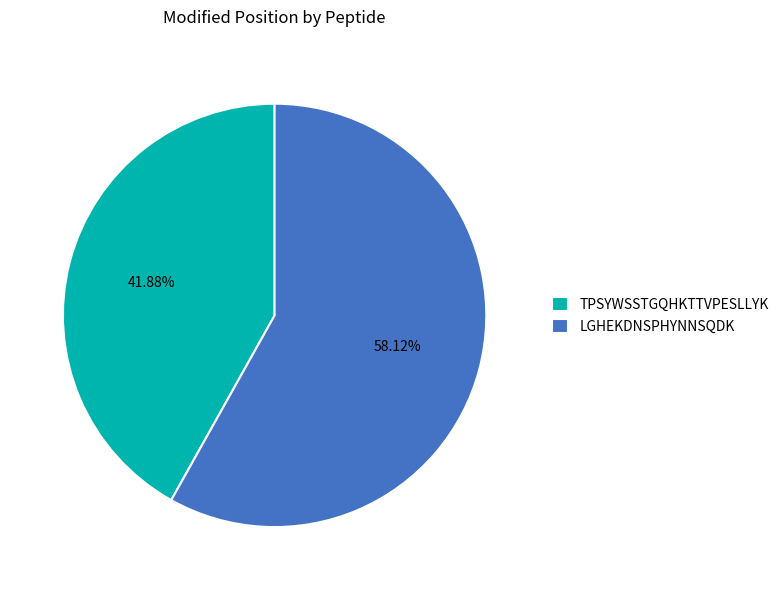

To the nearest percent, what percentage of the pie is TPSYWSSTGQHKTTVPESLLYK?

42%